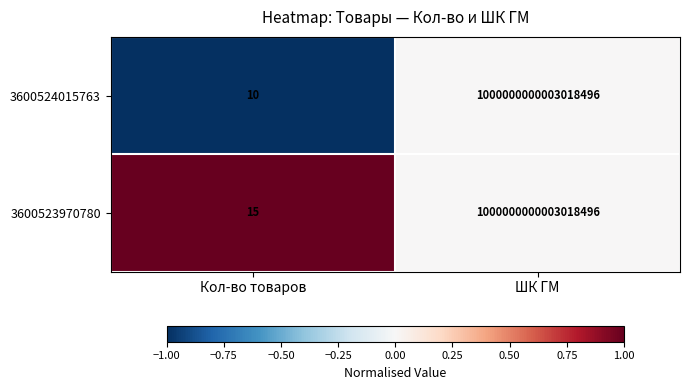

Is it true that 3600523970780 equals 21 at Кол-во товаров?

False